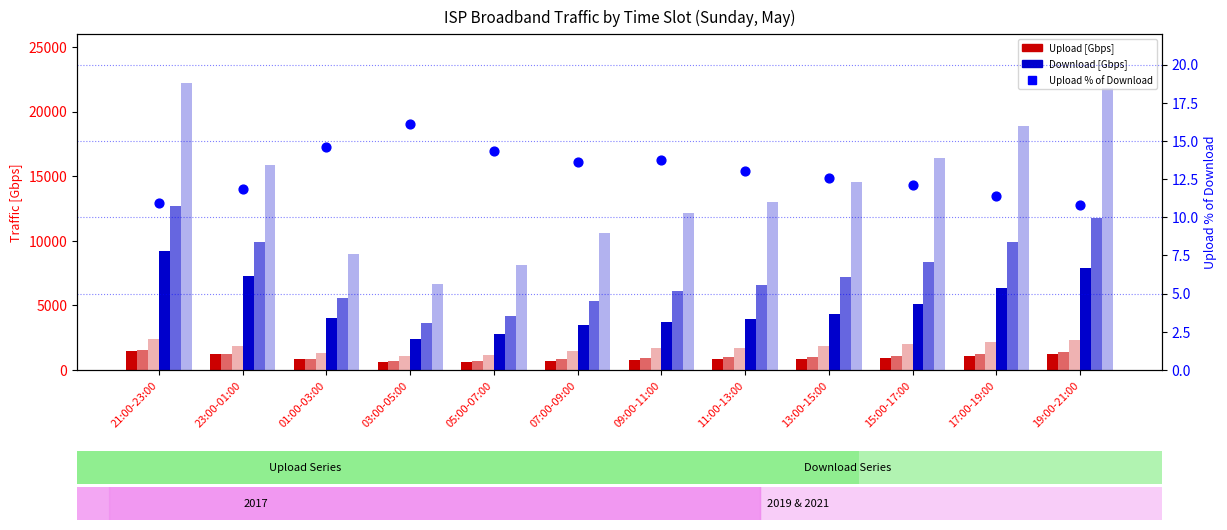

What is the total value across all series at 23:00-01:00?

37418.8